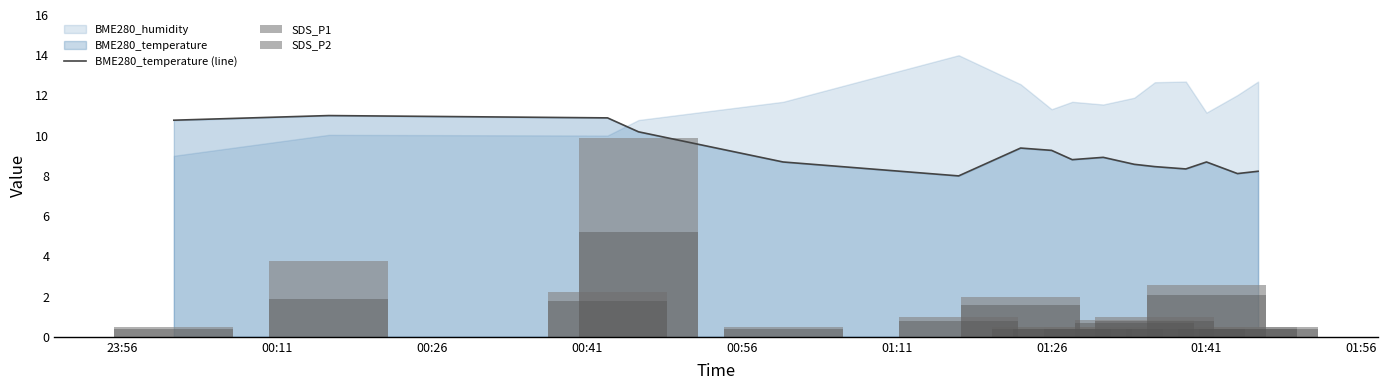

What is the lowest value of the BME280_temperature (line) series?

8.0